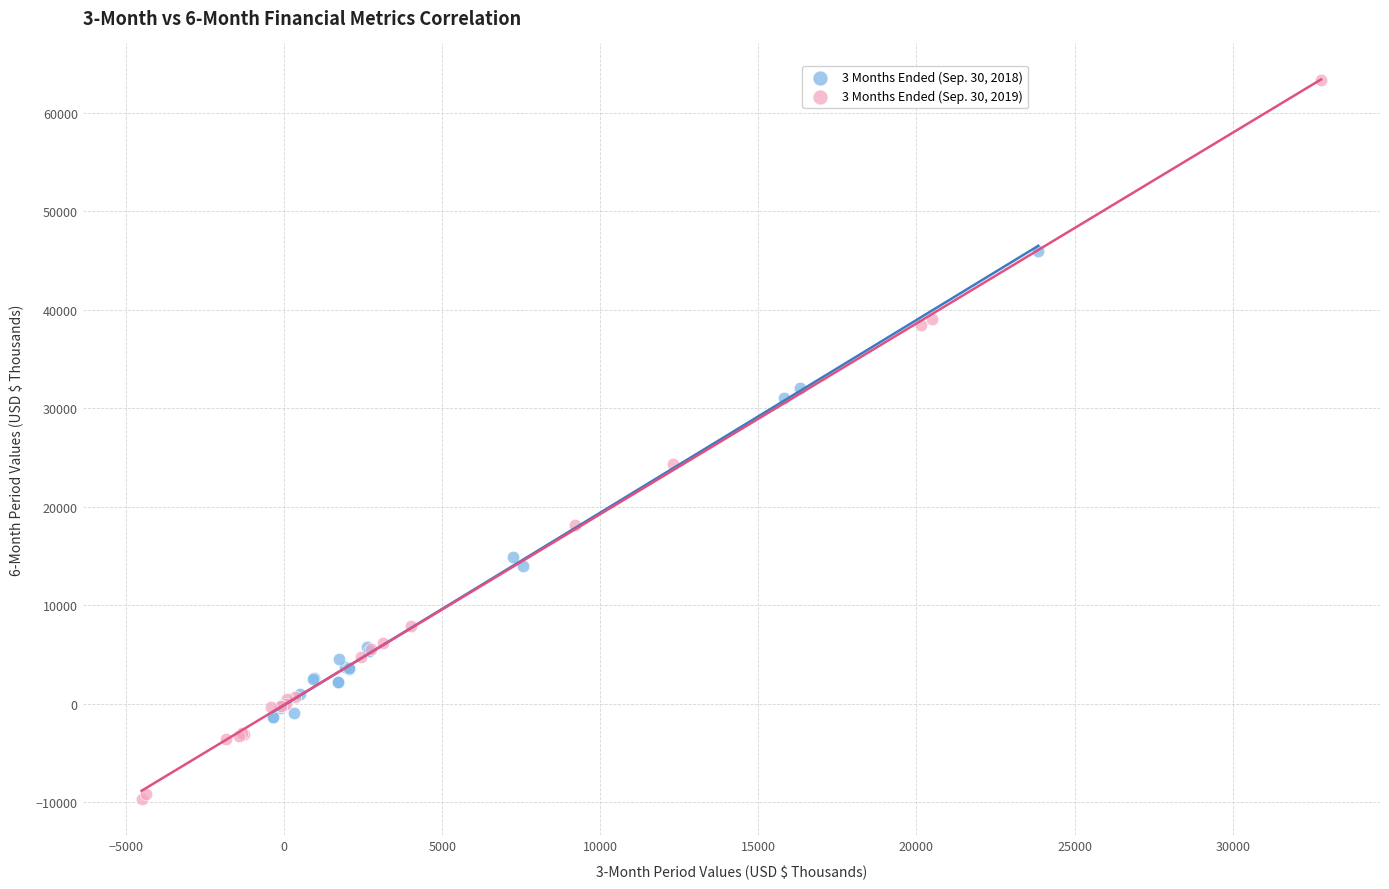

What are all the series names shown in the legend?

3 Months Ended (Sep. 30, 2018), 3 Months Ended (Sep. 30, 2019)